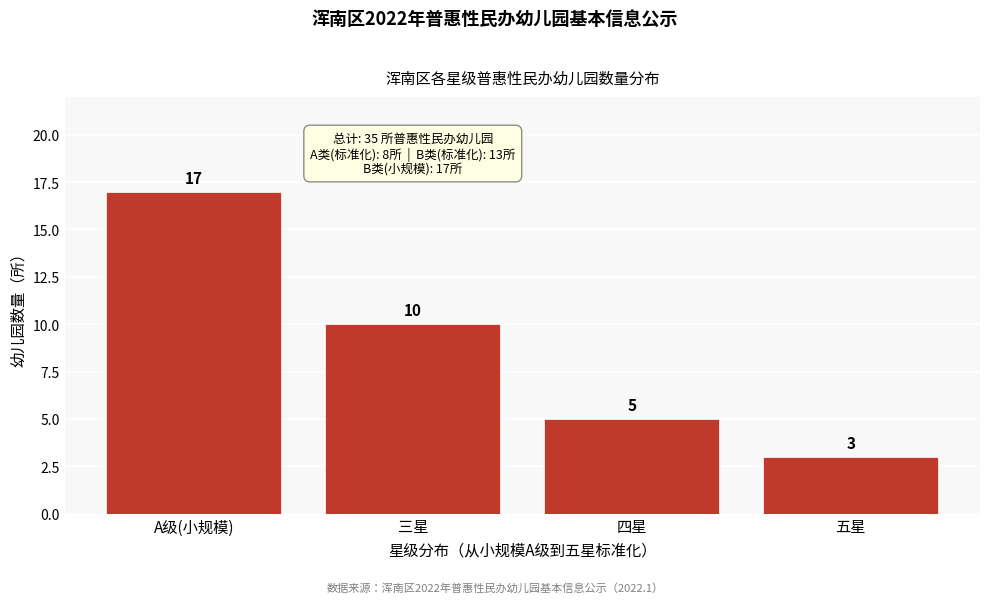

Reading left to right, extract all data points from this chart.

17	10	5	3